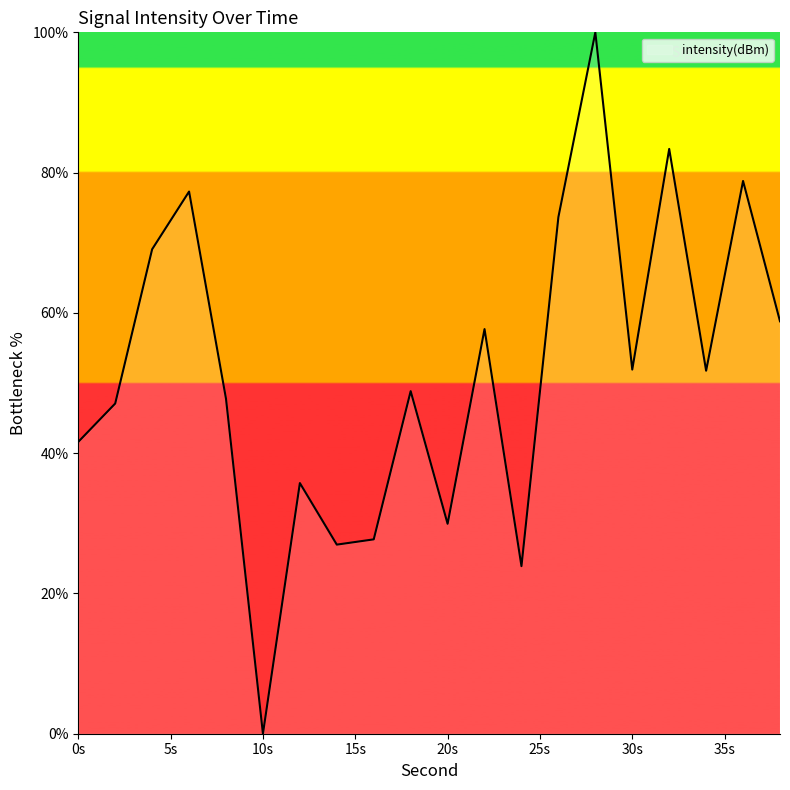

What is the maximum value shown in the chart?

100.0